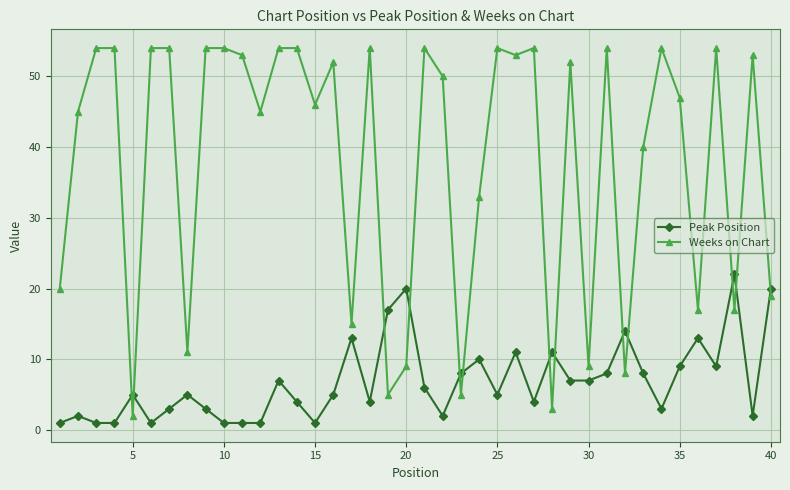

Which series has the largest range (max minus min)?

Weeks on Chart